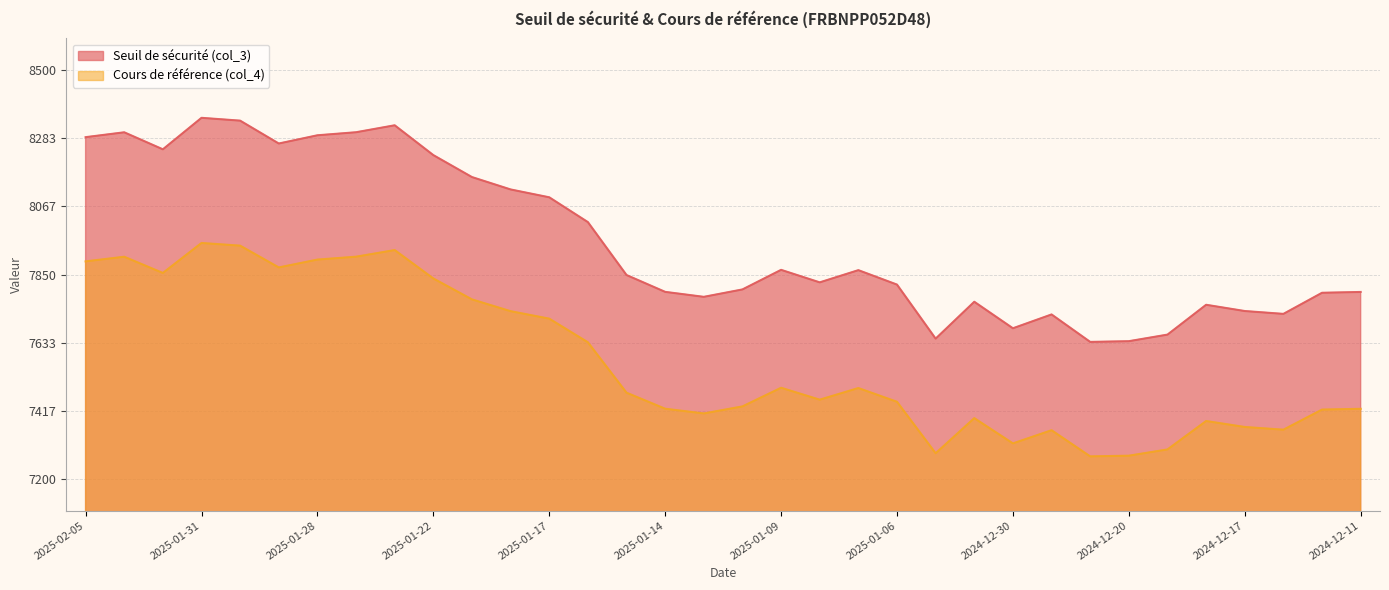

What is the difference between the highest and lowest values at 2025-01-06?

372.3